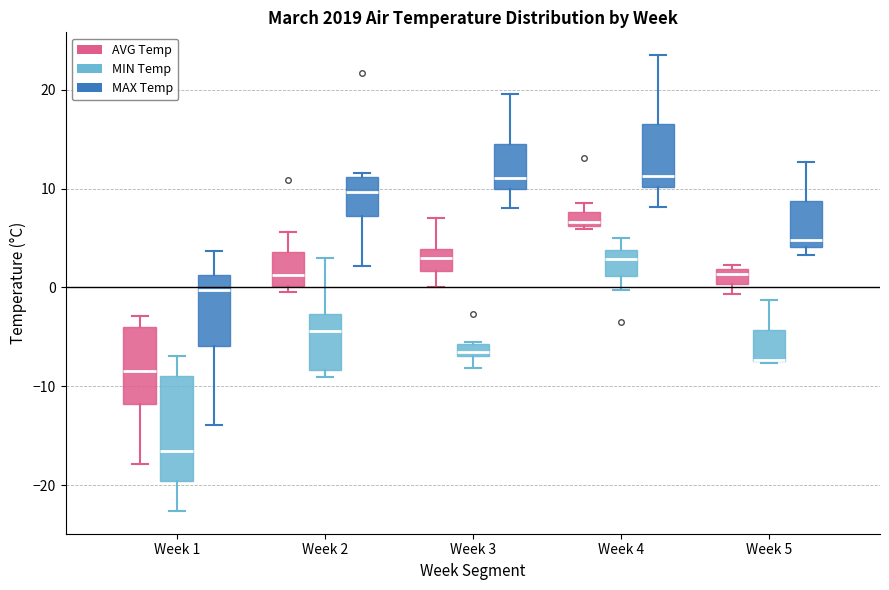

Comparing the boxes themselves (not the whiskers), which one is the tallest?

Week 1 (MIN Temp)